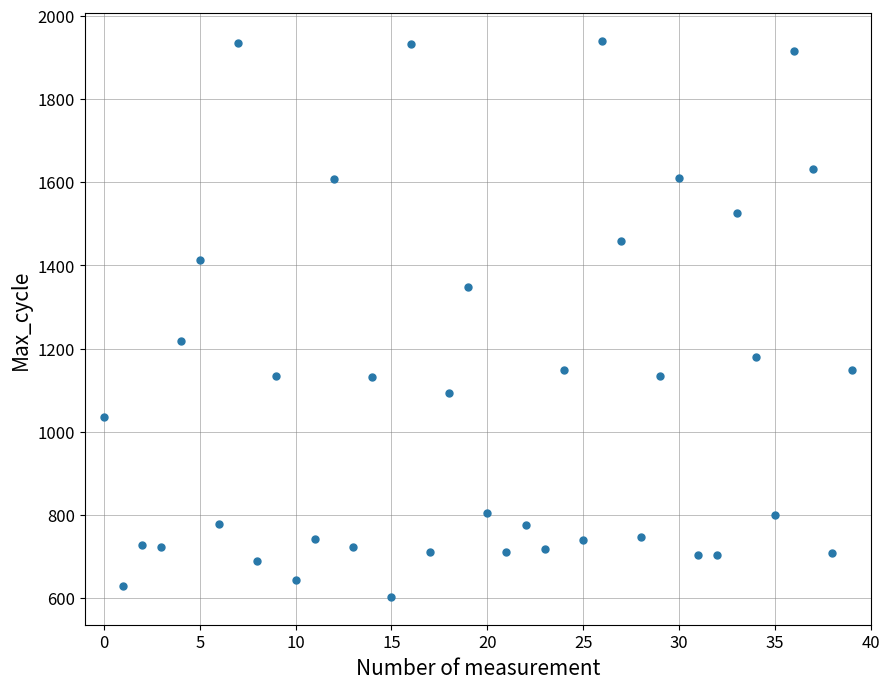

What Y value in the scatter plot is closest to 1271?

1219